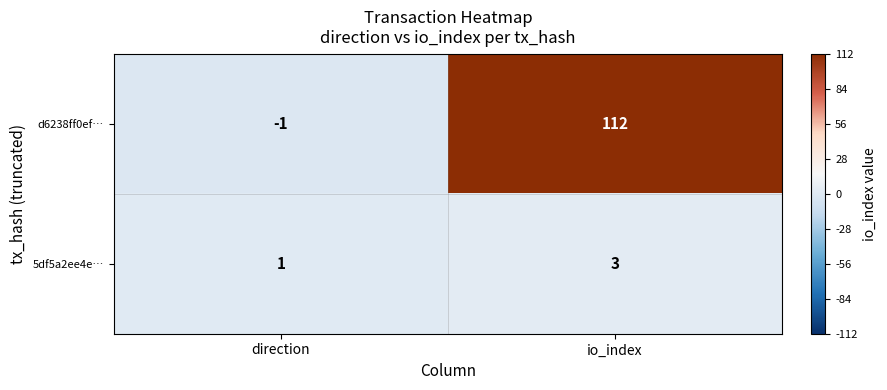

Reading left to right, list all the values displayed in this chart.

d6238ff0ef…: -1	112
5df5a2ee4e…: 1	3